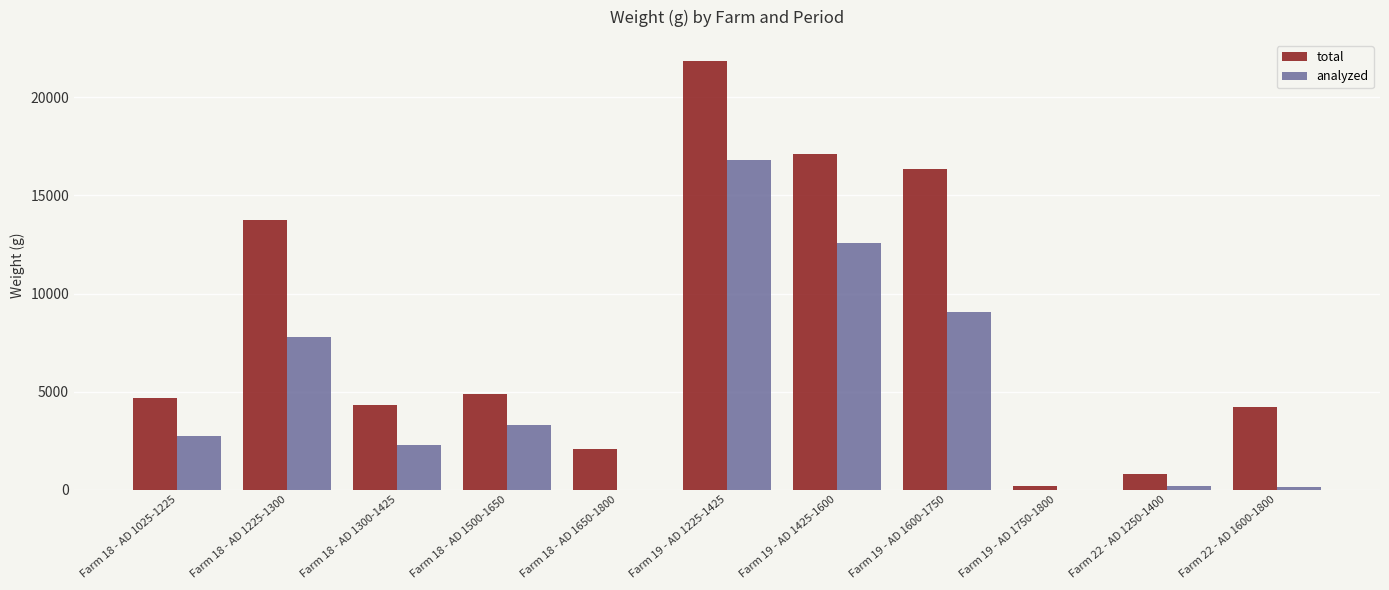

How many groups of bars are there?

11